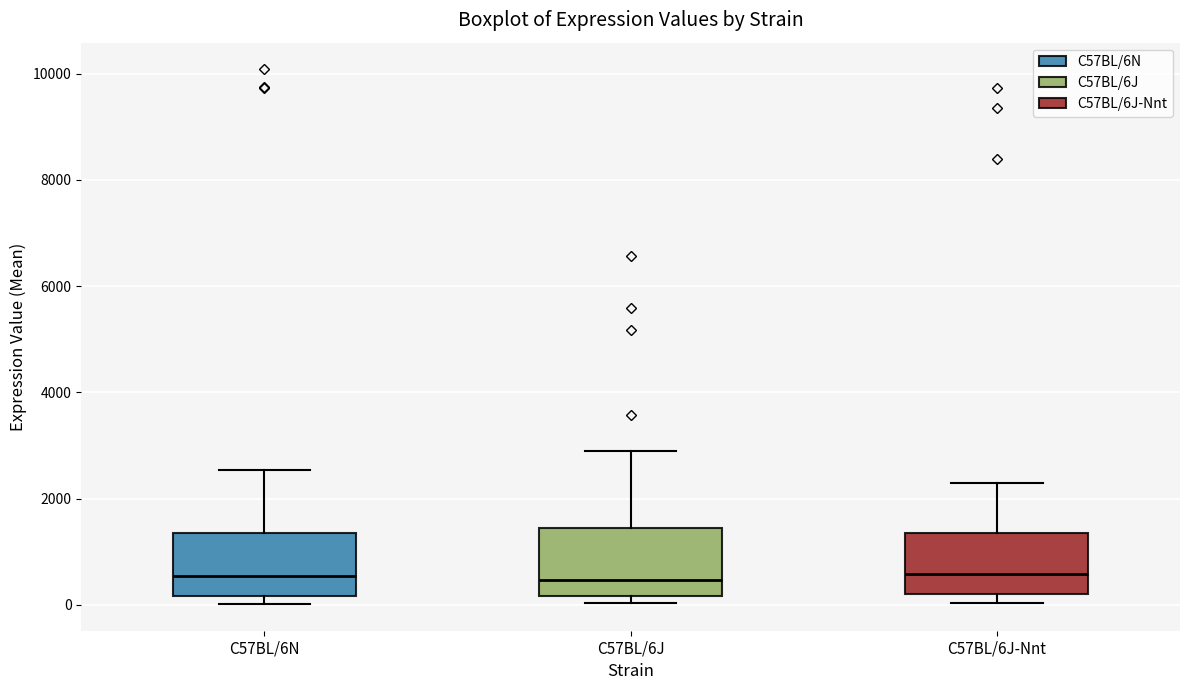

Reading left to right, transcribe this box plot: for each box, give where its median line is, the range the box spans, and where its two whiskers end, as read against the y-axis. The values are not printed on the chart, so give them approximately, as read against the axis.

C57BL/6N: median 600, box 200 to 1400, whiskers 0 to 2600
C57BL/6J: median 400, box 200 to 1400, whiskers 0 to 2800
C57BL/6J-Nnt: median 600, box 200 to 1400, whiskers 0 to 2200